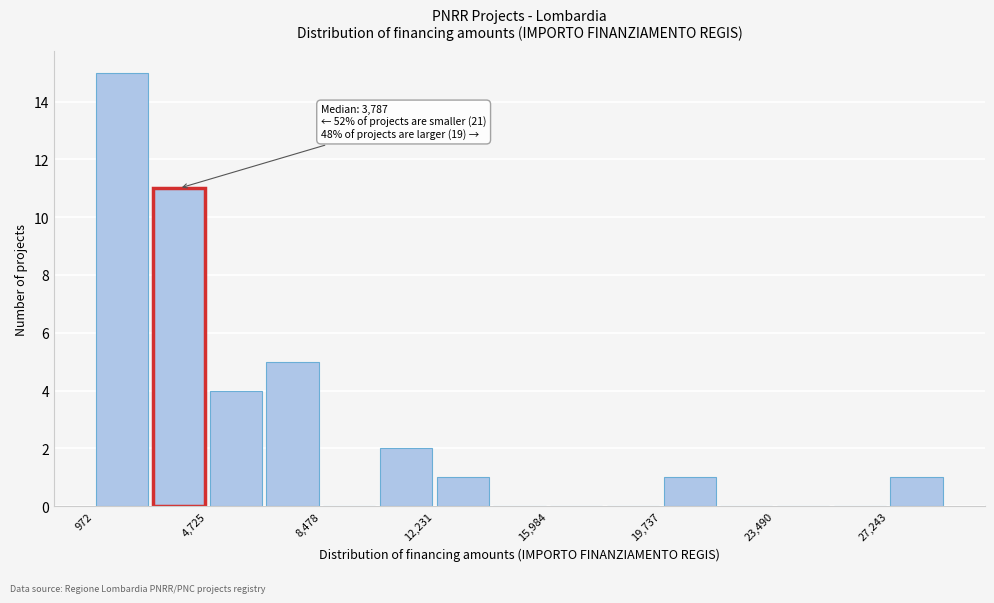

Around what value on the x-axis is the tallest bar? Give the approximate position of its centre, as read against the axis.

2000